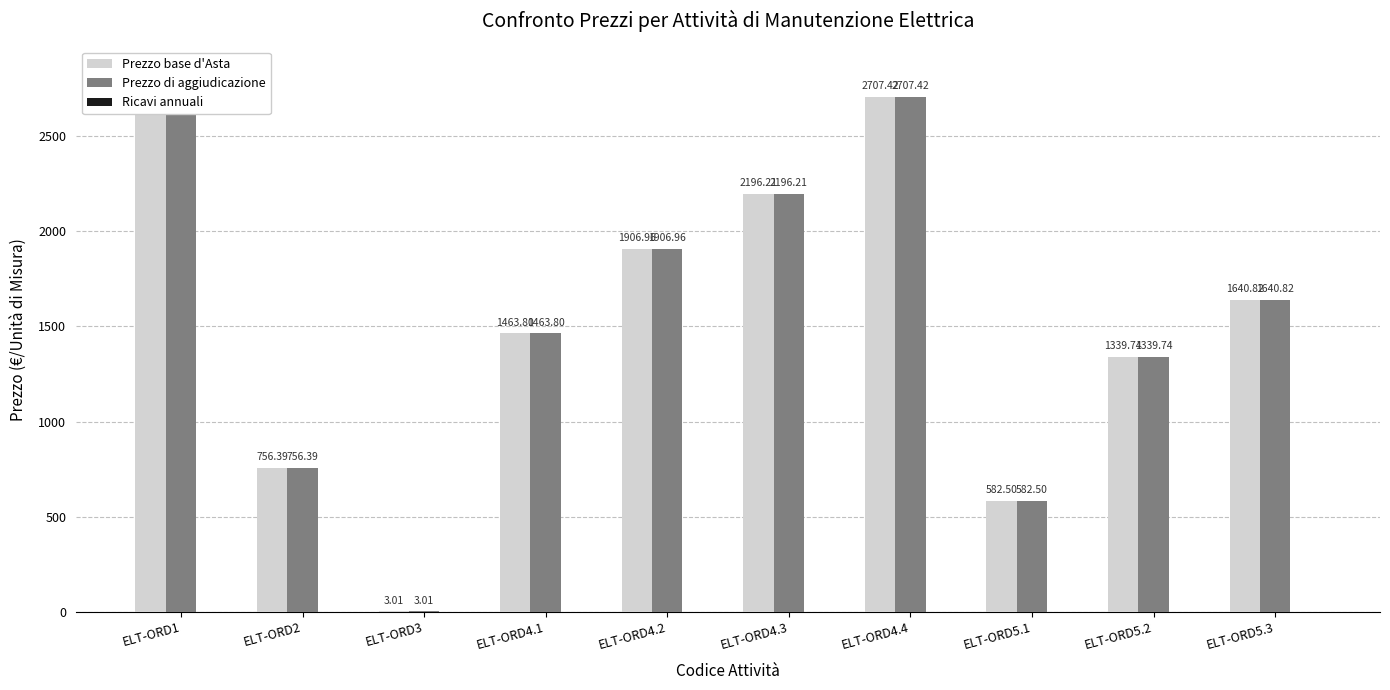

Which series has the largest range (max minus min)?

Prezzo base d'Asta